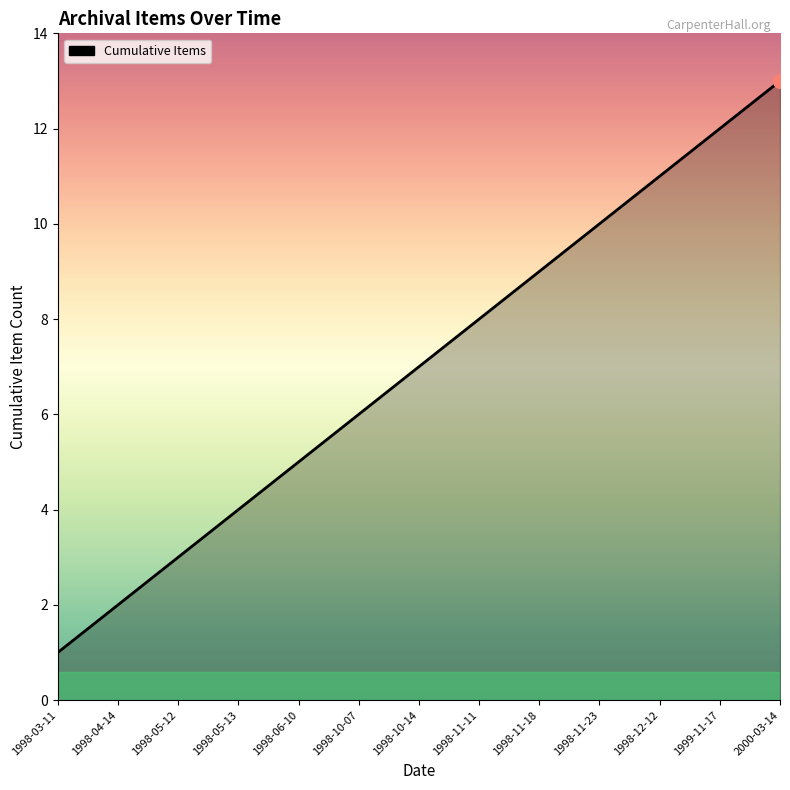

Which label corresponds to the largest value in the chart?

2000-03-14